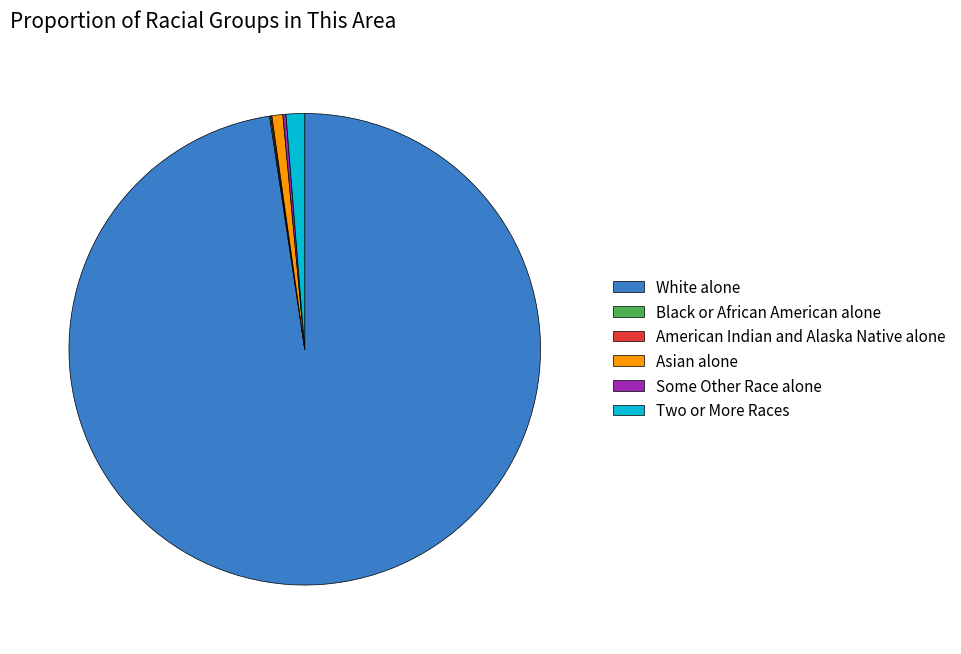

Is White alone the majority of the pie?

Yes